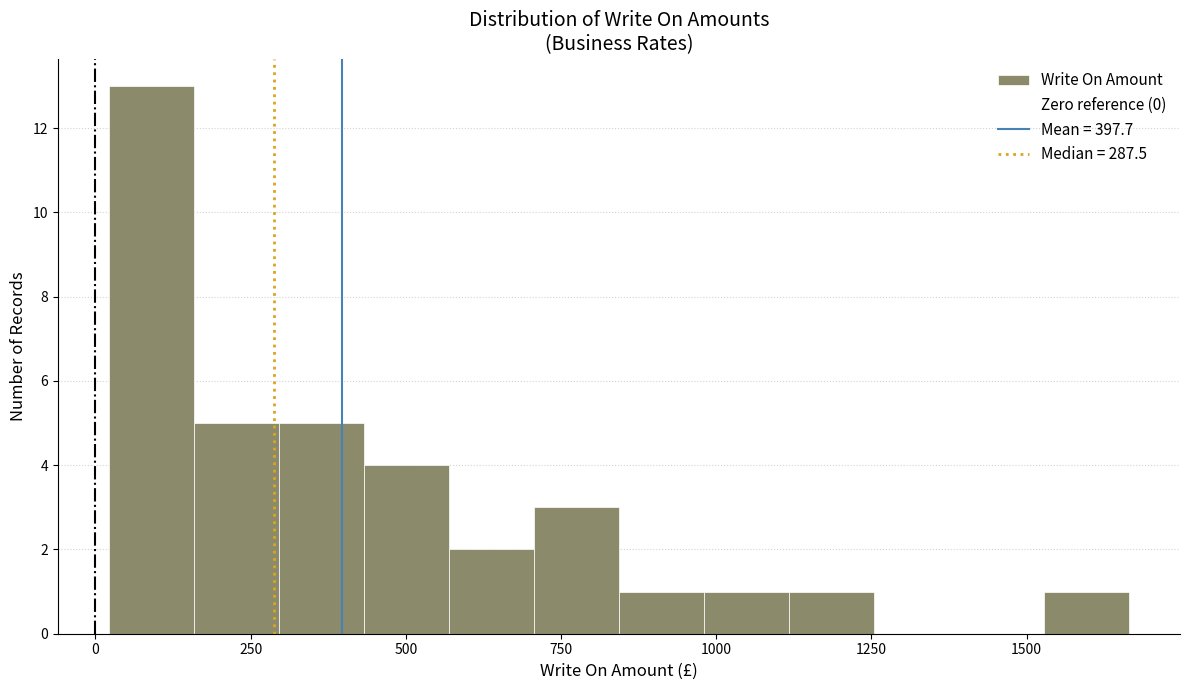

Read against the x-axis, roughly where is the centre of the tallest bar?

100